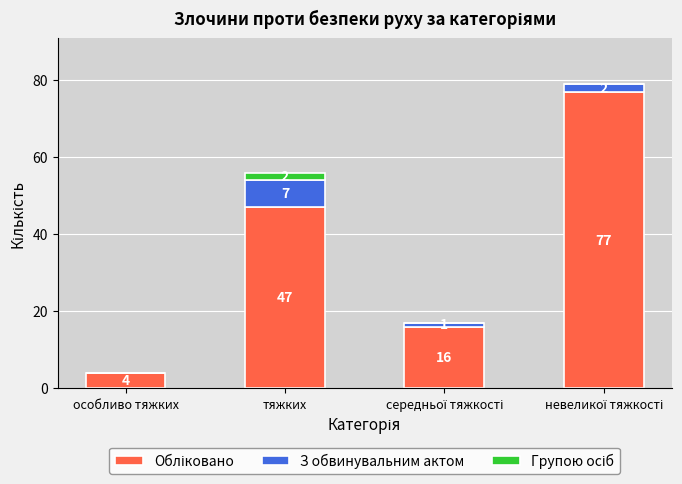

Are the bars horizontal?

No